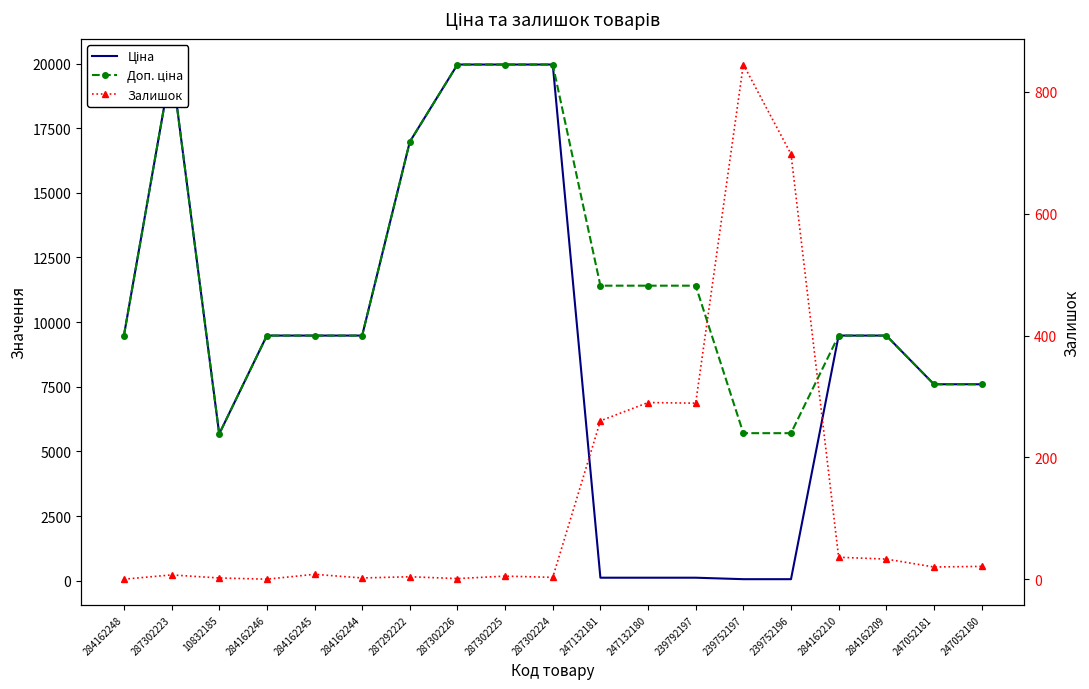

Which series has the widest spread of values?

Ціна